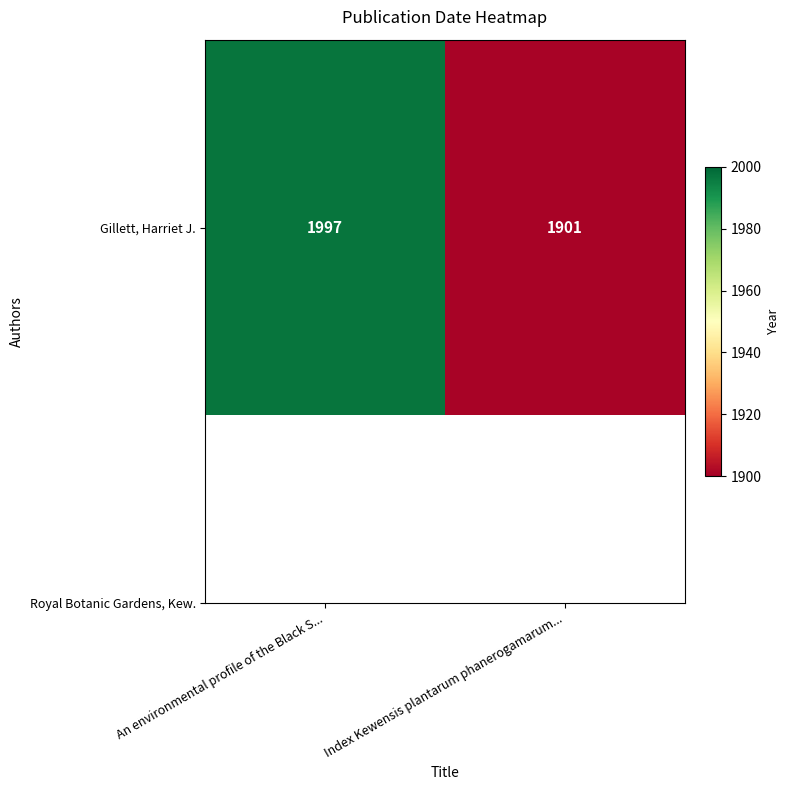

Which has a higher value, Index Kewensis plantarum phanerogamarum... or An environmental profile of the Black S...?

An environmental profile of the Black S...